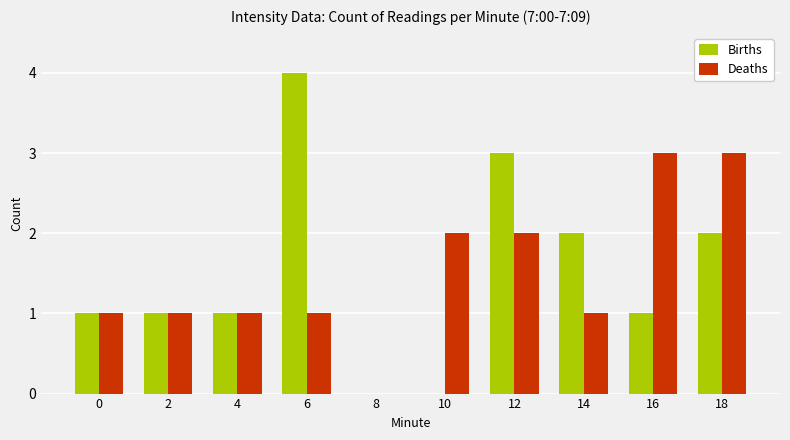

Between 8 and 12, which series saw the biggest shift?

Births